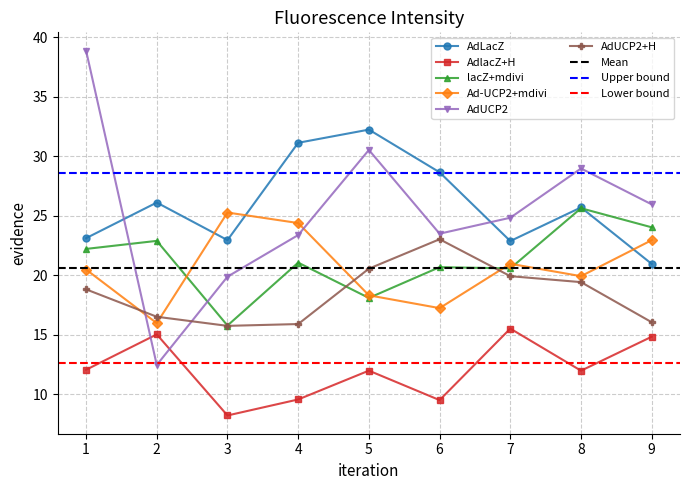

Which series has the widest spread of values?

AdUCP2